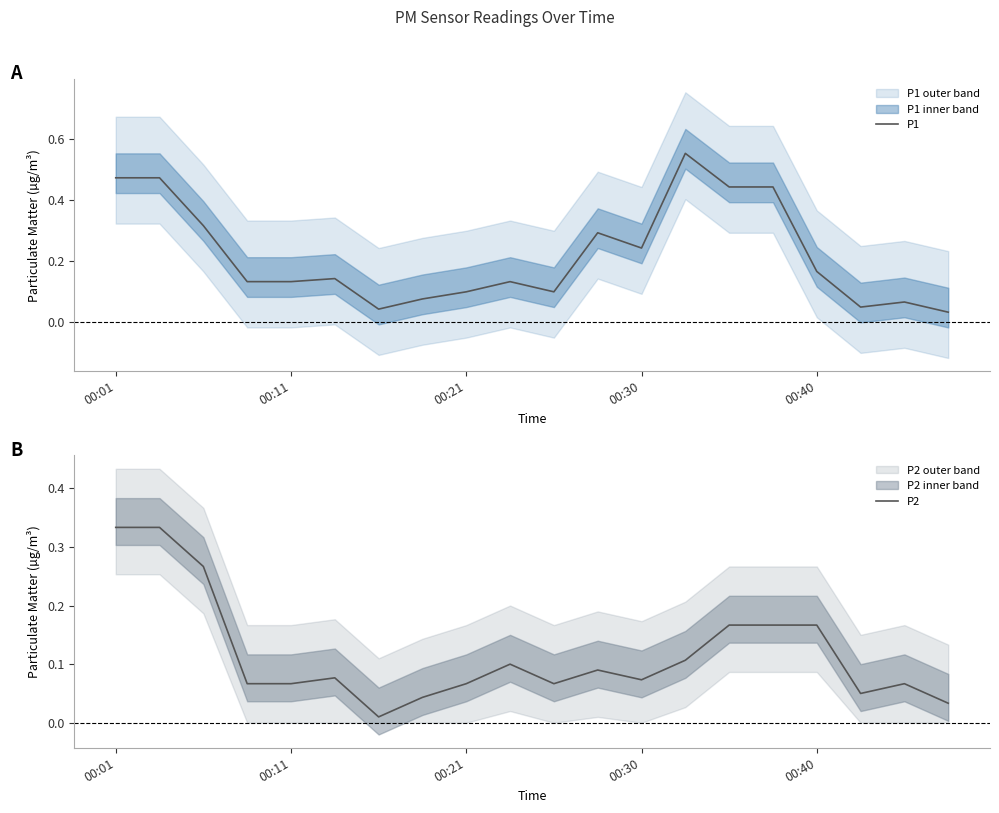

Which series changed the most between 7 and 9?

P1